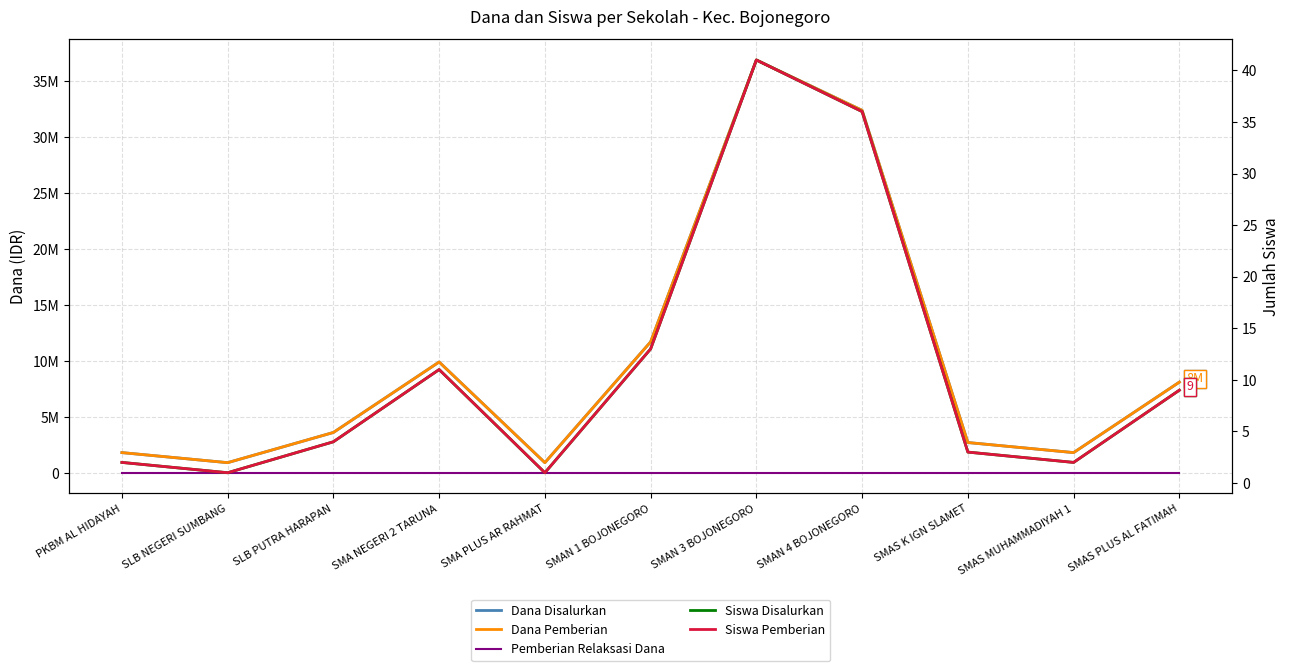

How many lines are shown in the chart?

5